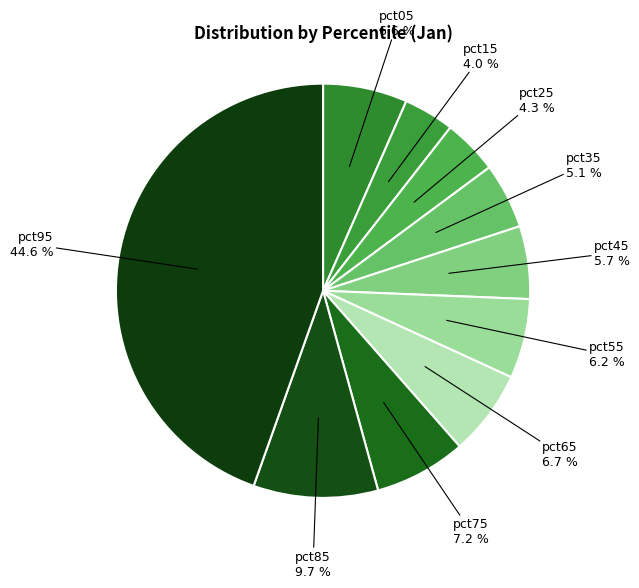

Is there any slice that represents more than half of the pie?

No